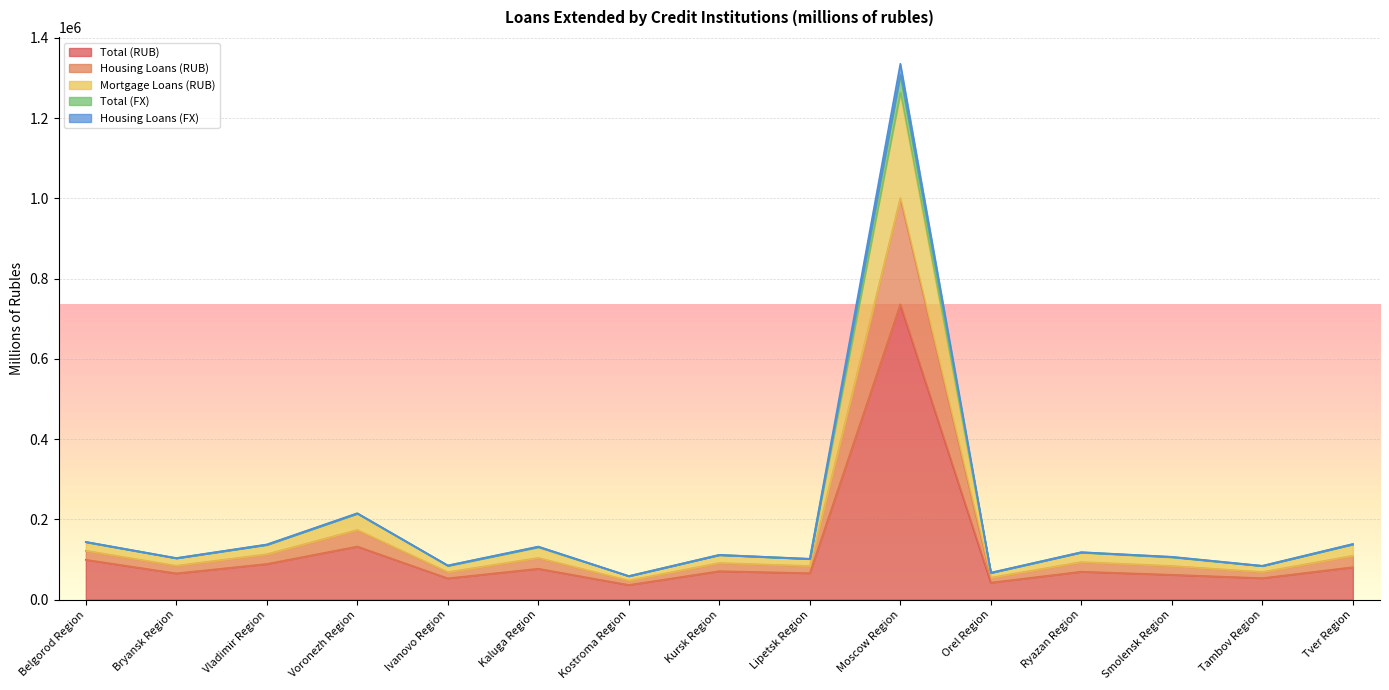

What is the label of the 2nd point from the left?

Bryansk Region